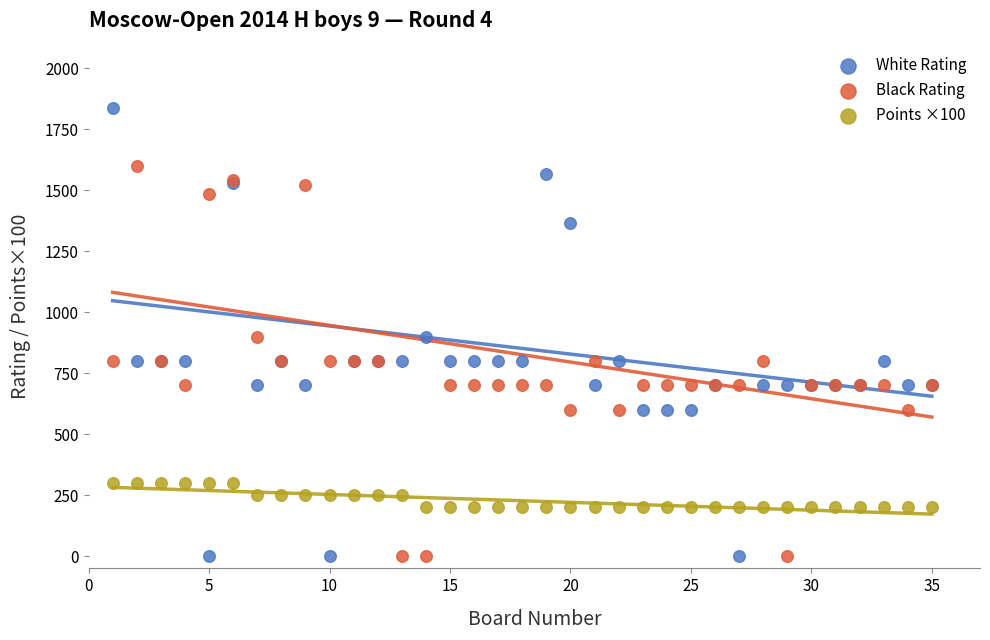

Which series reaches the maximum Y coordinate?

White Rating